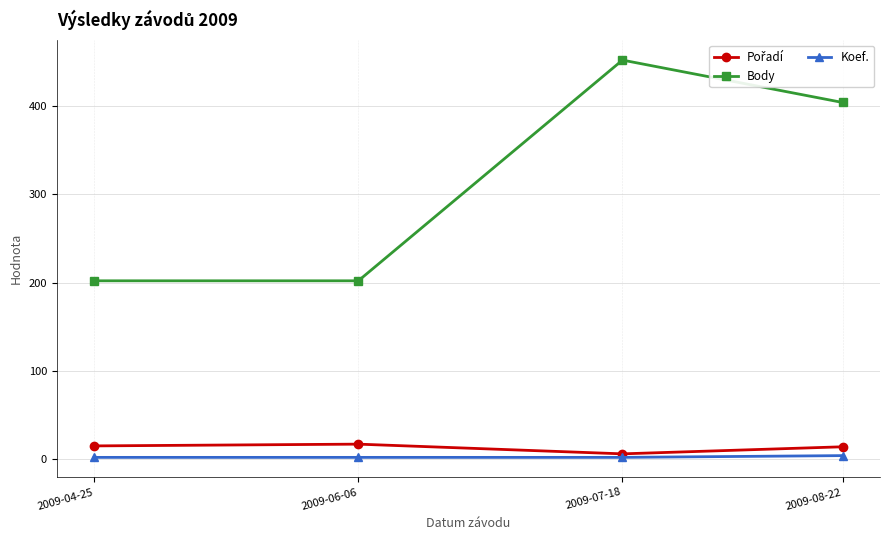

Count the number of categories in the chart.

4